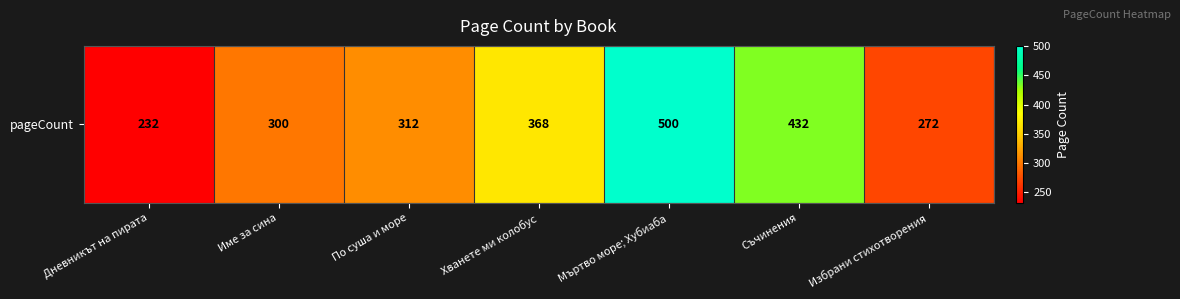

What is the difference between the maximum and minimum values?

268